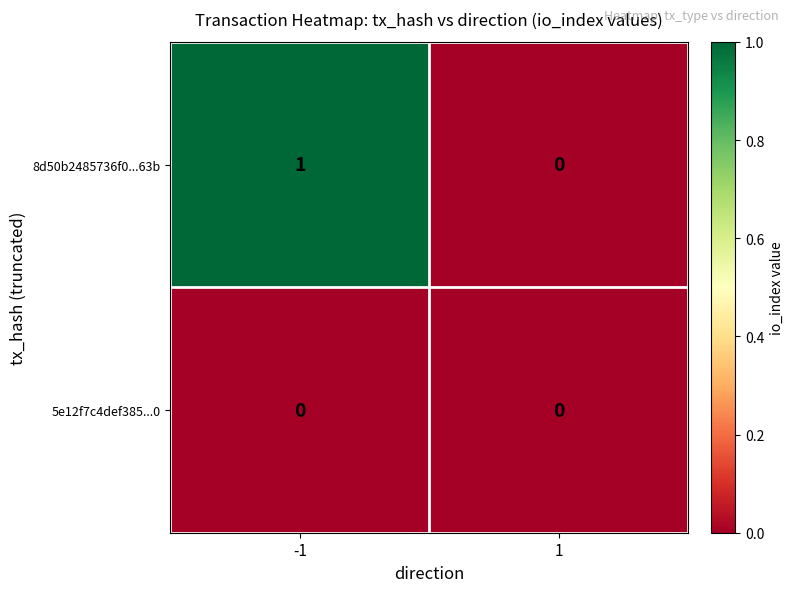

The 8d50b2485736f0...63b series shows 2 at -1. True or false?

False